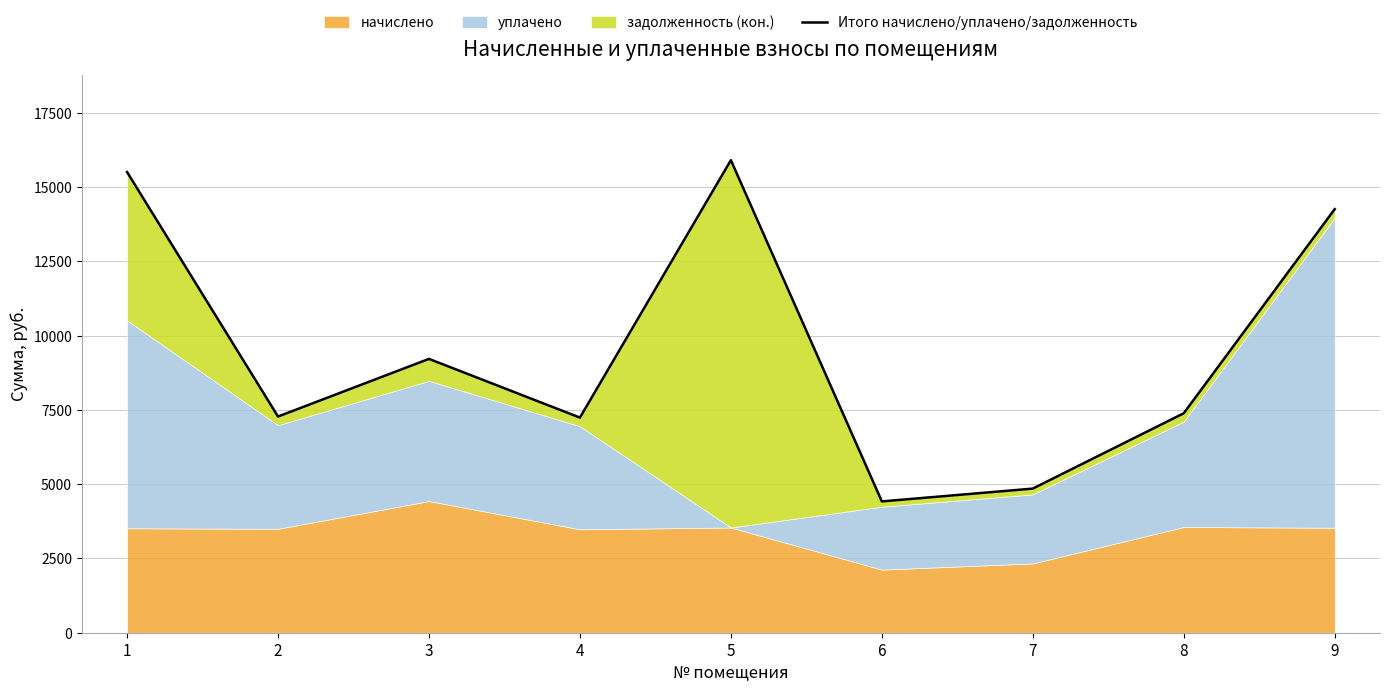

What is the difference between the maximum and minimum values?

11487.9